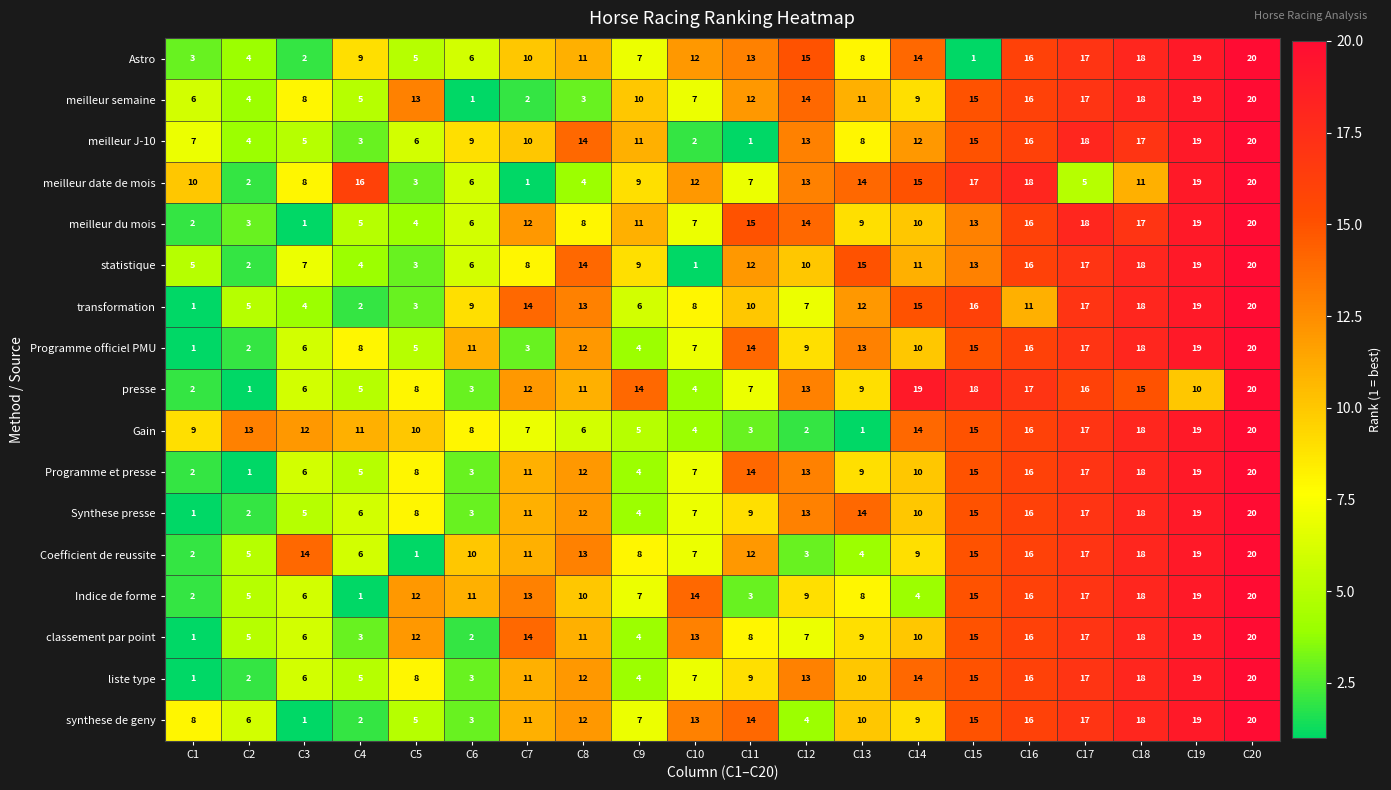

Which series changed the most between C9 and C13?

Synthese presse